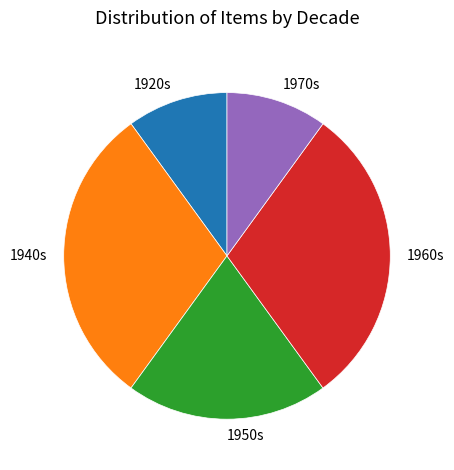

Do 1920s and 1950s together represent more than half of the pie?

No